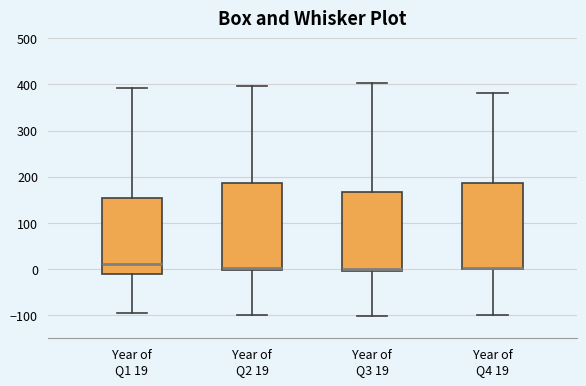

Reading left to right, read every box against the y-axis: the position of its median line, the range the box covers, and the ends of its whiskers. The values are not printed on the chart, so give them approximately, as read against the axis.

Year of Q1 19: median 10, box -10 to 150, whiskers -100 to 390
Year of Q2 19: median 0 (just above the box's lower edge), box 0 to 190, whiskers -100 to 400
Year of Q3 19: median 0 (just above the box's lower edge), box 0 to 170, whiskers -100 to 400
Year of Q4 19: median 0 (drawn on the box's lower edge), box 0 to 190, whiskers -100 to 380